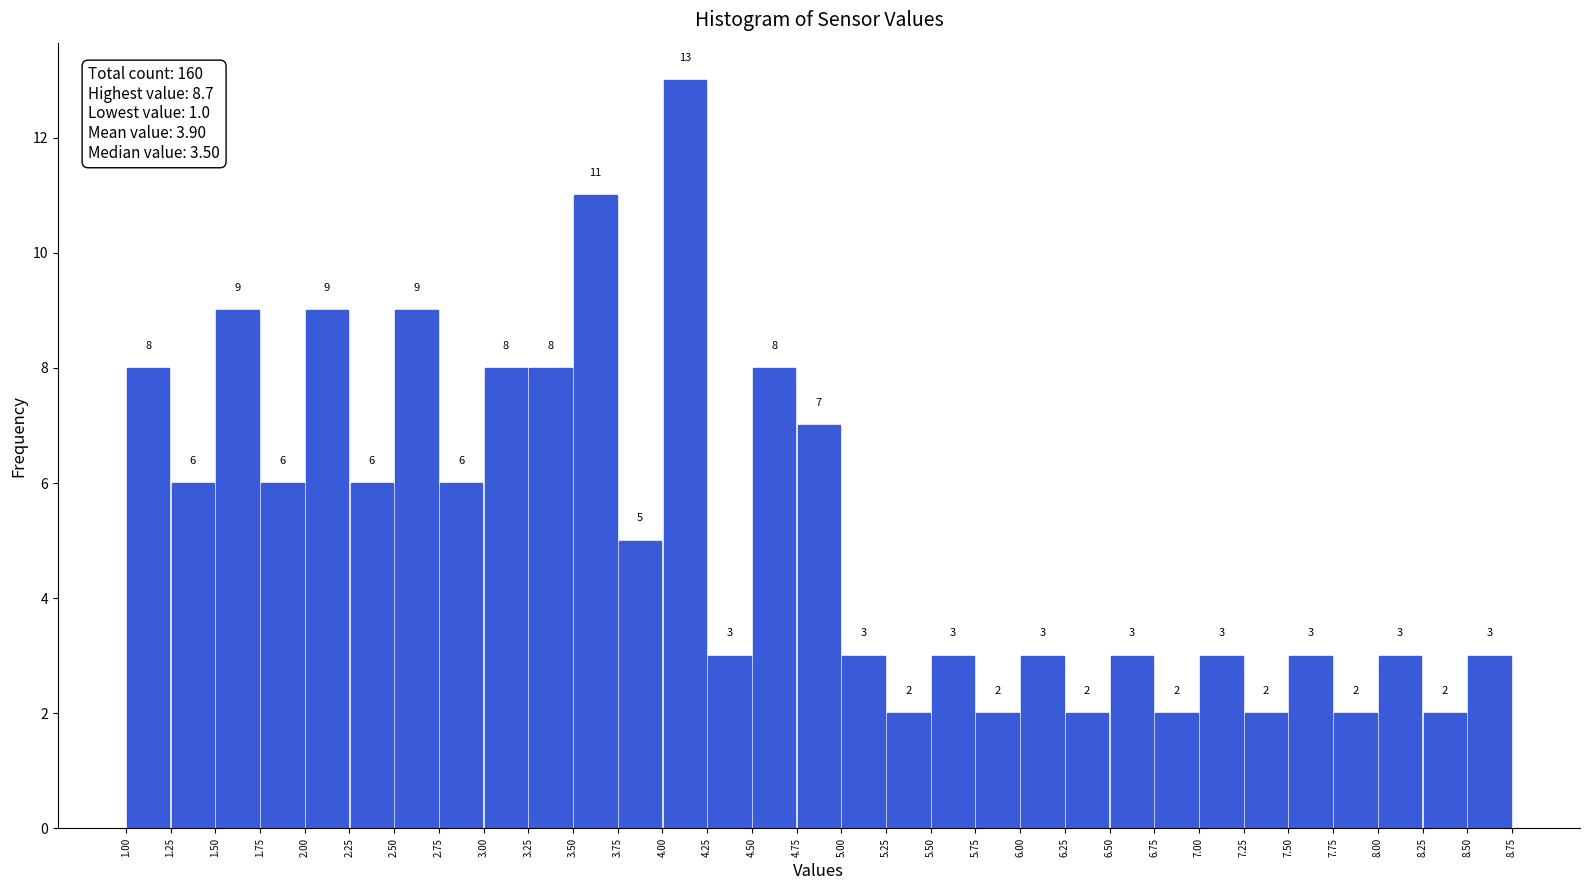

What is the height of the bar covering 8.00 to 8.25 on the x-axis?

3